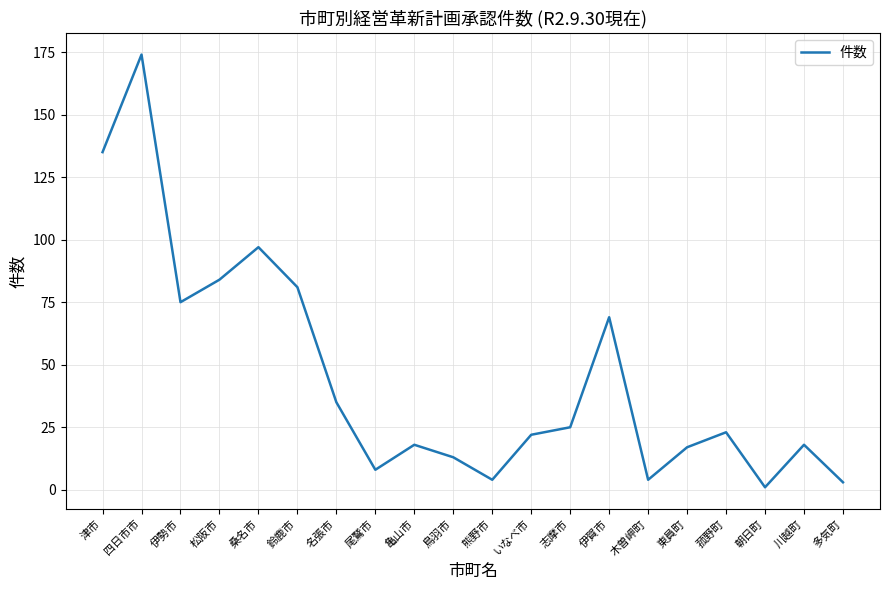

Reading left to right, extract all data points from this chart.

135	174	75	84	97	81	35	8	18	13	4	22	25	69	4	17	23	1	18	3